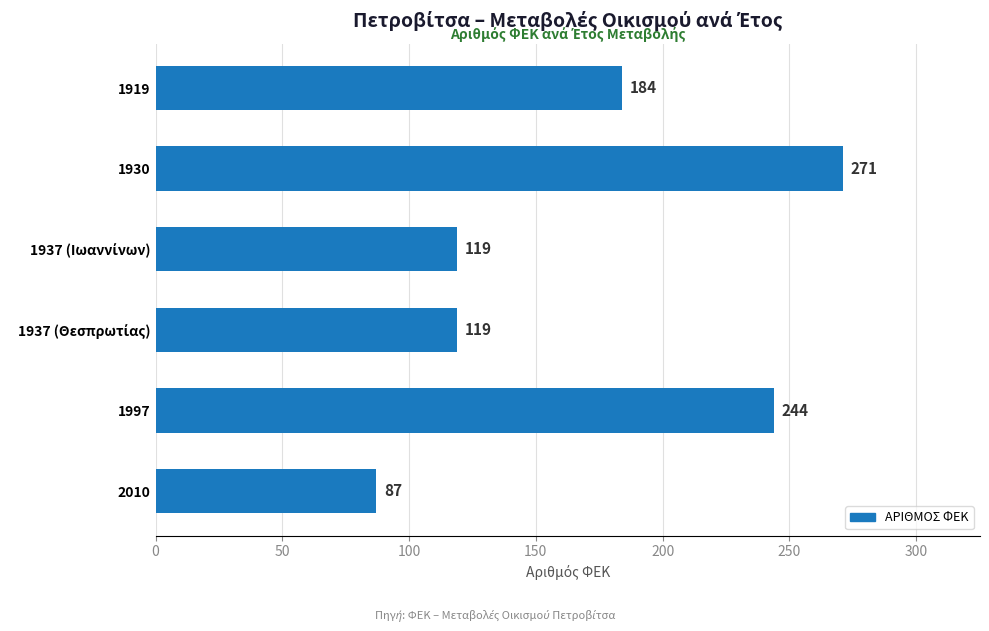

What is the value of the 1st bar from the top?

184